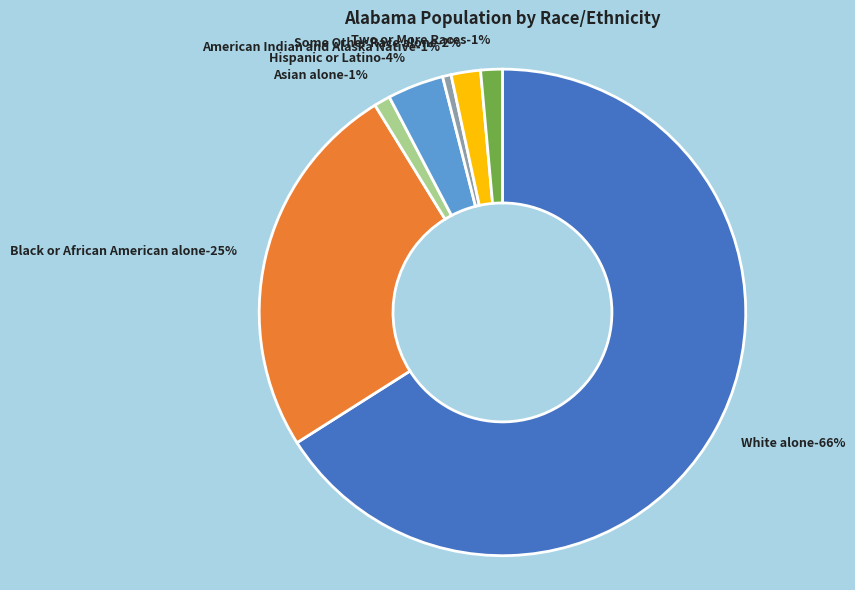

Does Some Other Race alone represent more than half of the total?

No